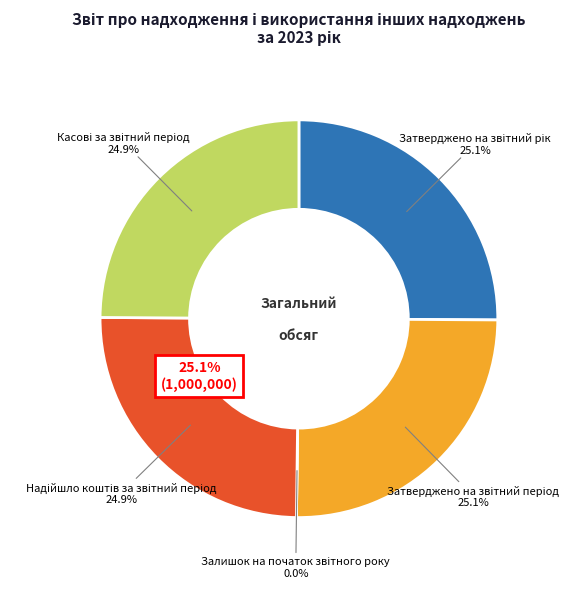

Which has a higher value, Затверджено на звітний рік or Затверджено на звітний період?

Затверджено на звітний рік